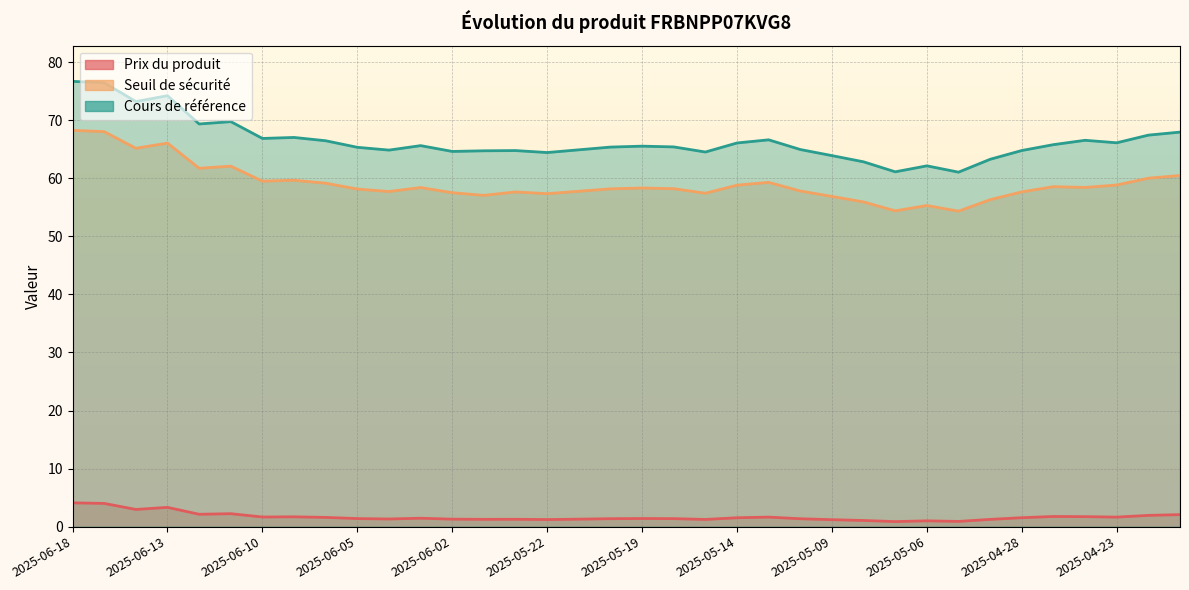

The Cours de référence series shows 69.4 at 2025-06-12. True or false?

True